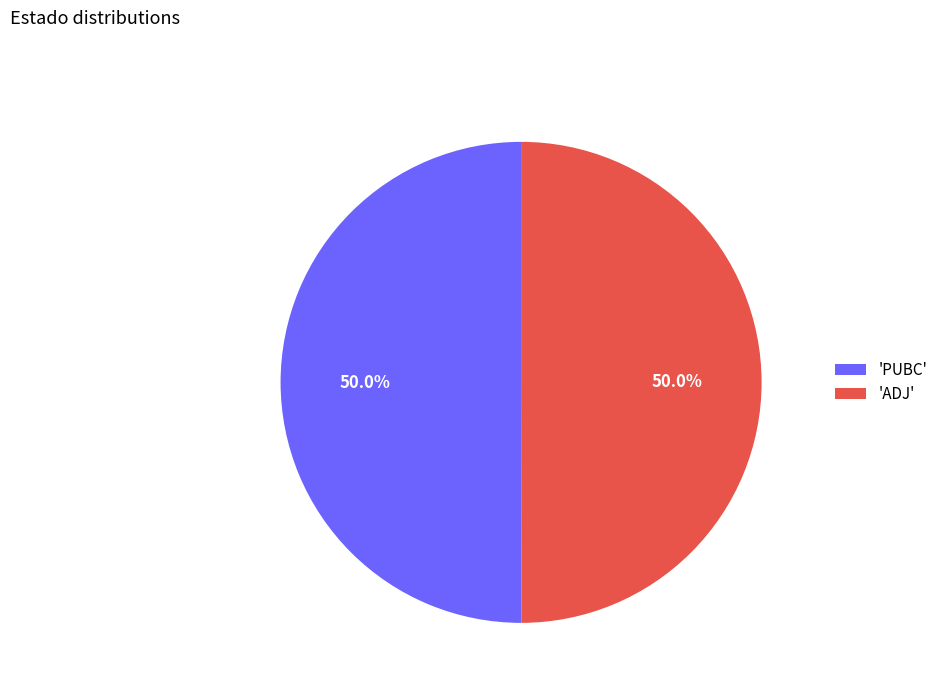

Approximately how many times larger is the value at 'PUBC' compared to 'ADJ'?

1.0